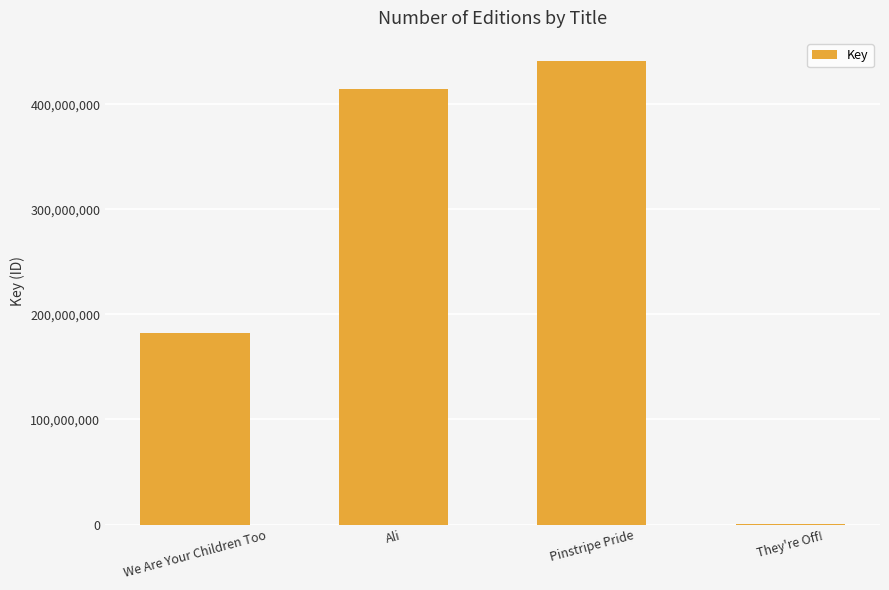

Count the number of categories in the chart.

4